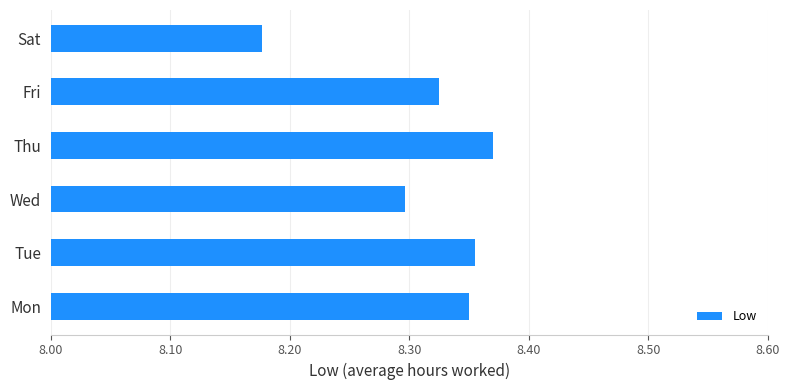

How many bars are there in total?

6